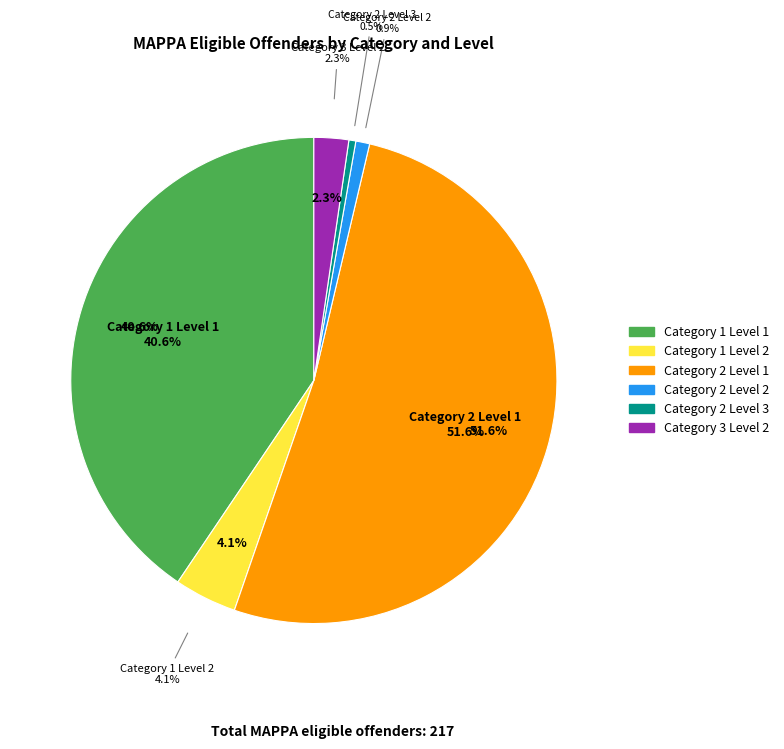

What percentage is the Category 1 Level 1 slice, to the nearest percent?

41%